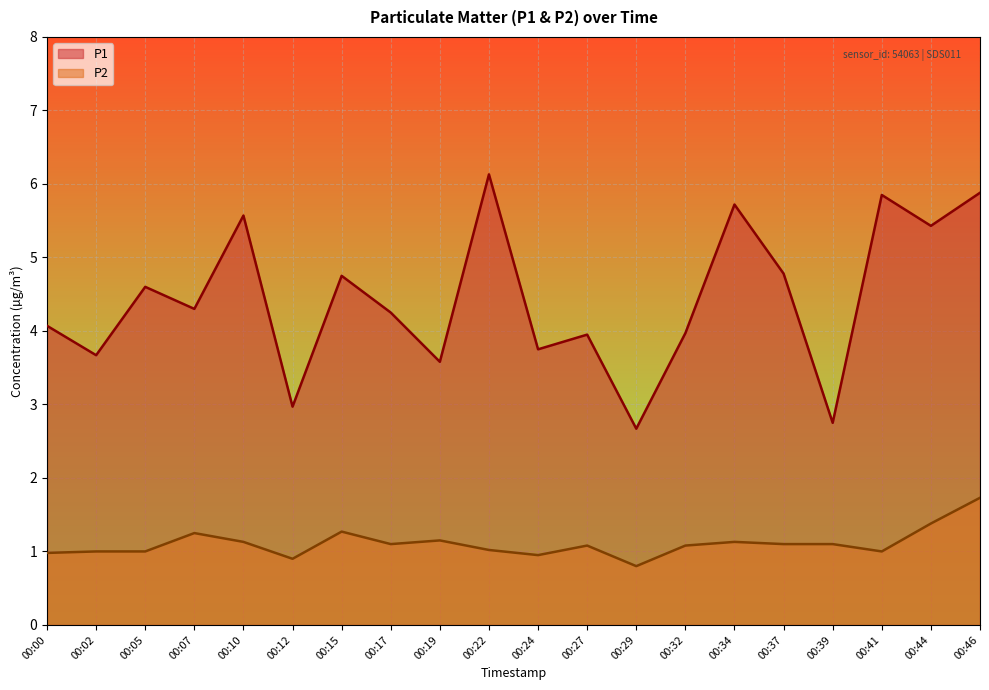

How many data points in P1 are less than 4?

8